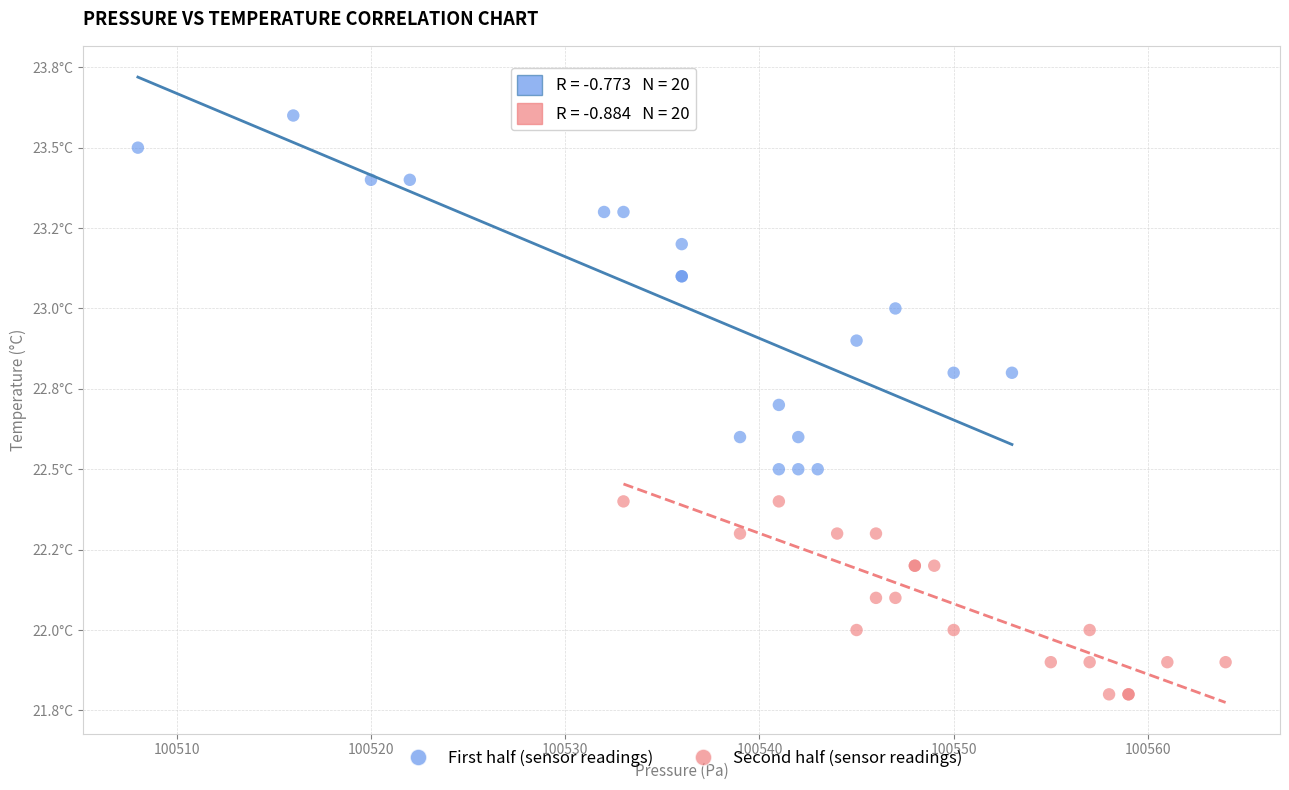

What are all the series names shown in the legend?

First half (sensor readings), Second half (sensor readings)